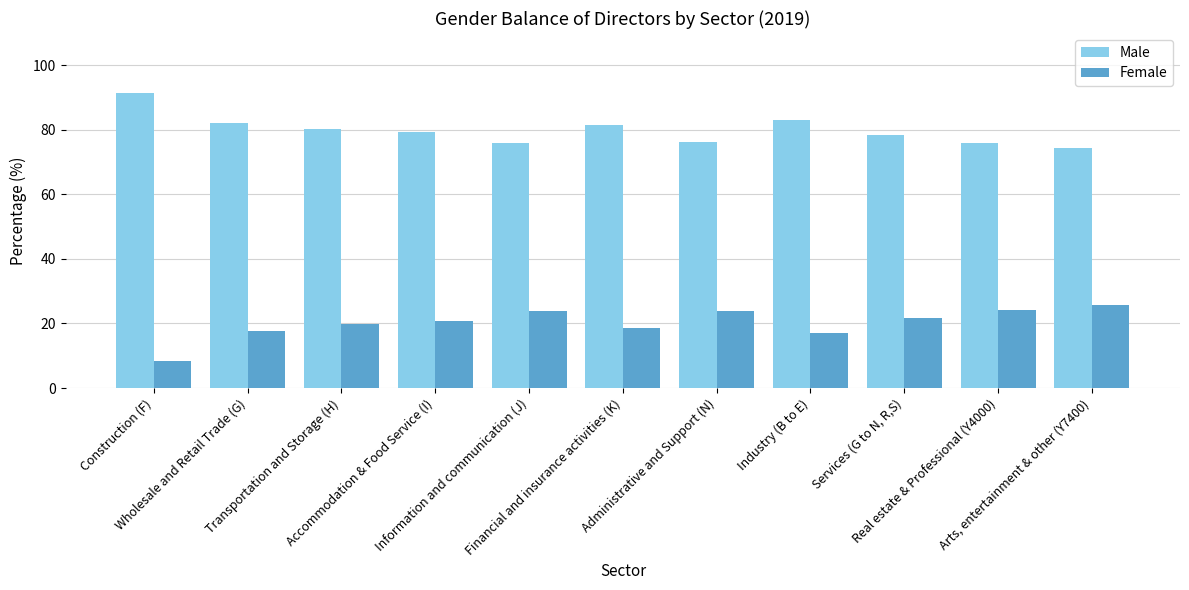

What is the minimum value shown in the chart?

8.5